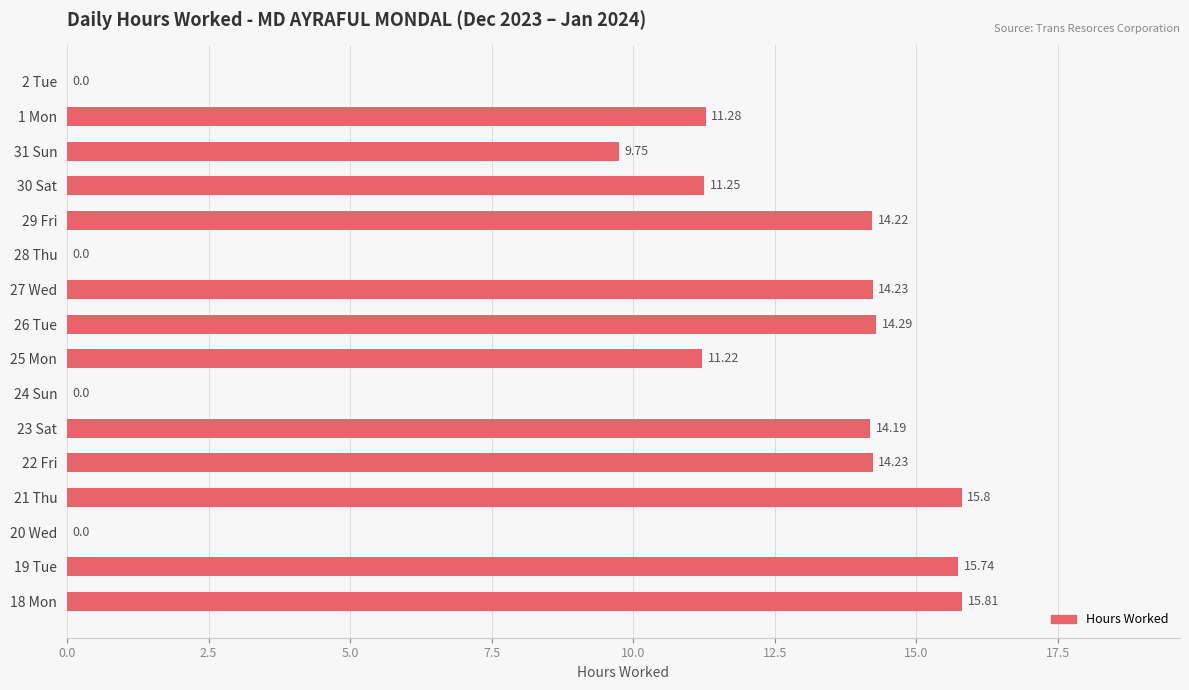

What is the change in value from 23 Sat to 1 Mon?

-2.9